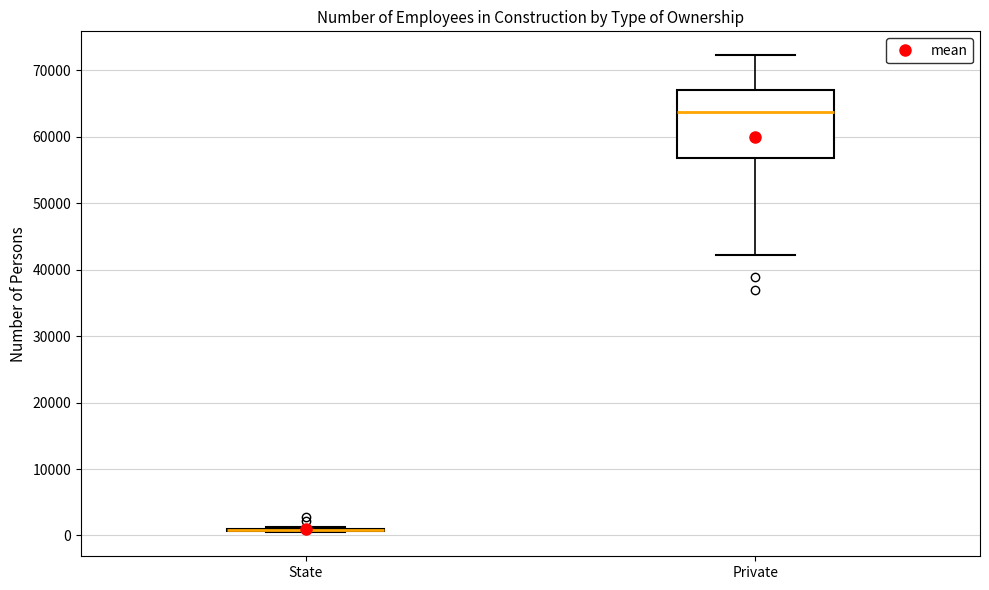

Where does the upper whisker of the box for Private end on the y-axis? The values are not printed on the chart, so give them approximately, as read against the axis.

72000